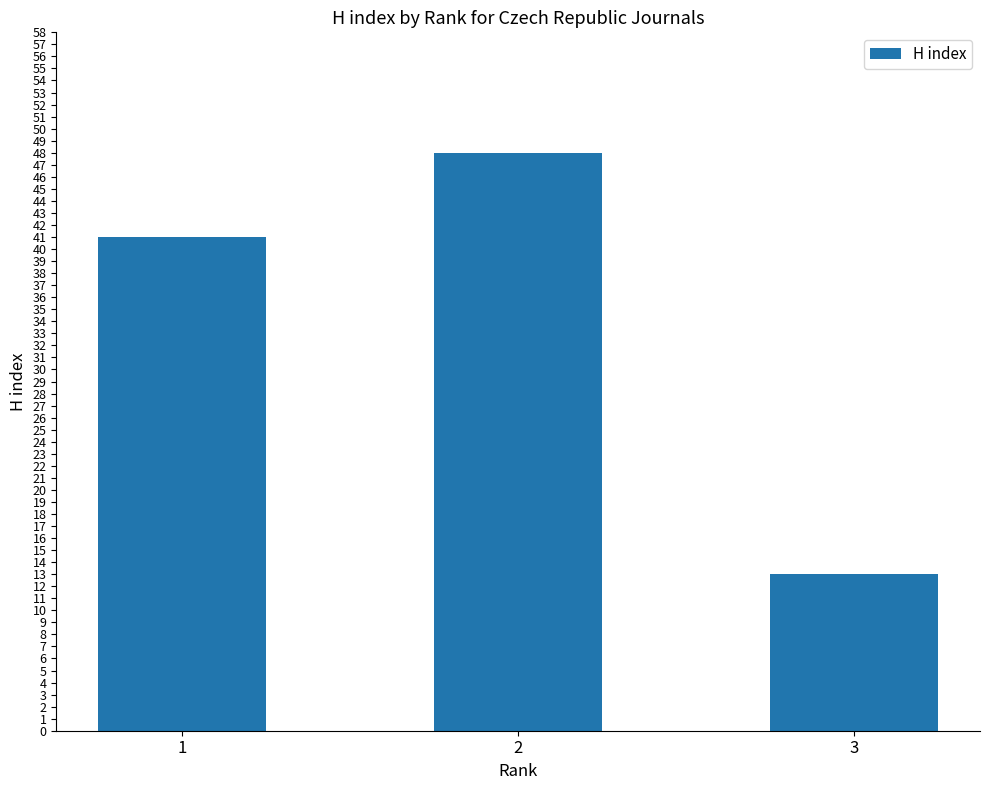

Reading right to left, list all the values displayed in this chart.

3=13	2=48	1=41